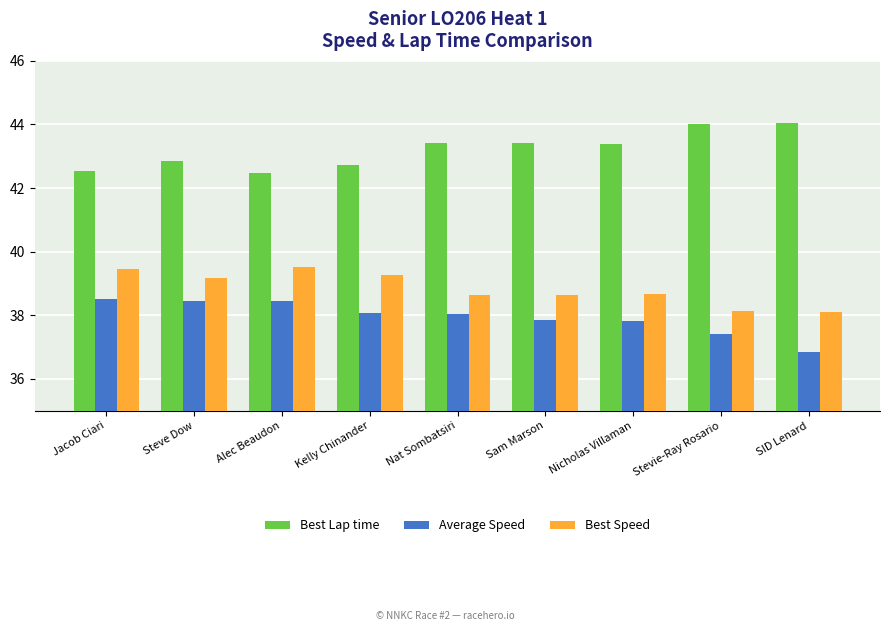

The value of Average Speed at Alec Beaudon is 23.6. True or false?

False